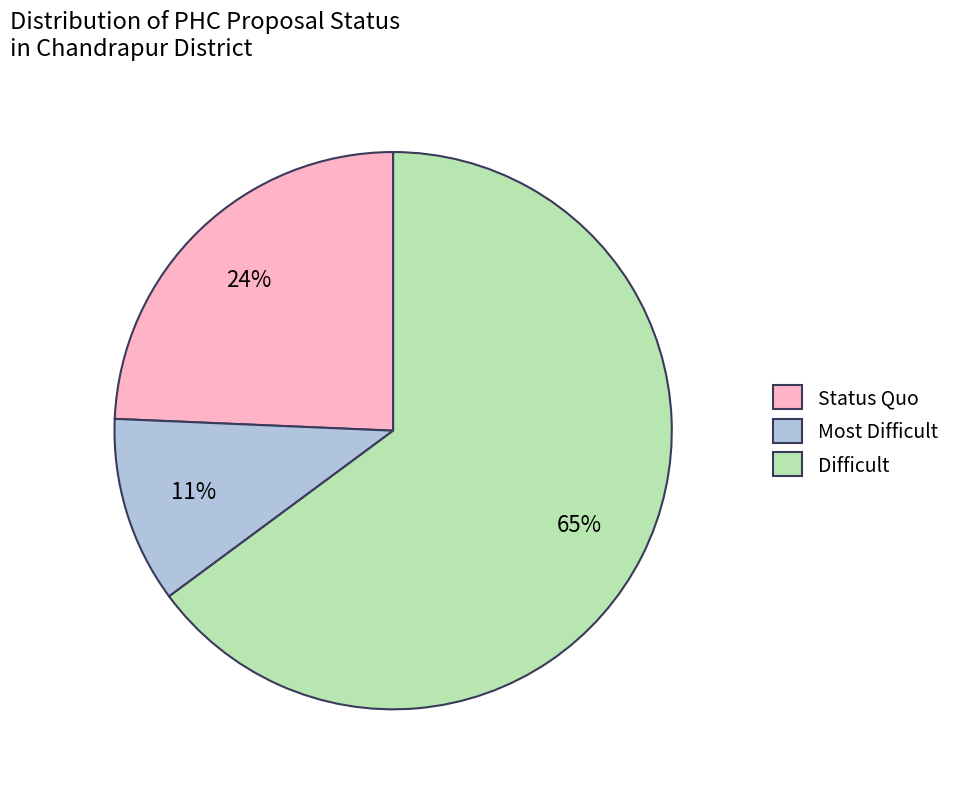

Combined, do Status Quo and Most Difficult account for over 50%?

No